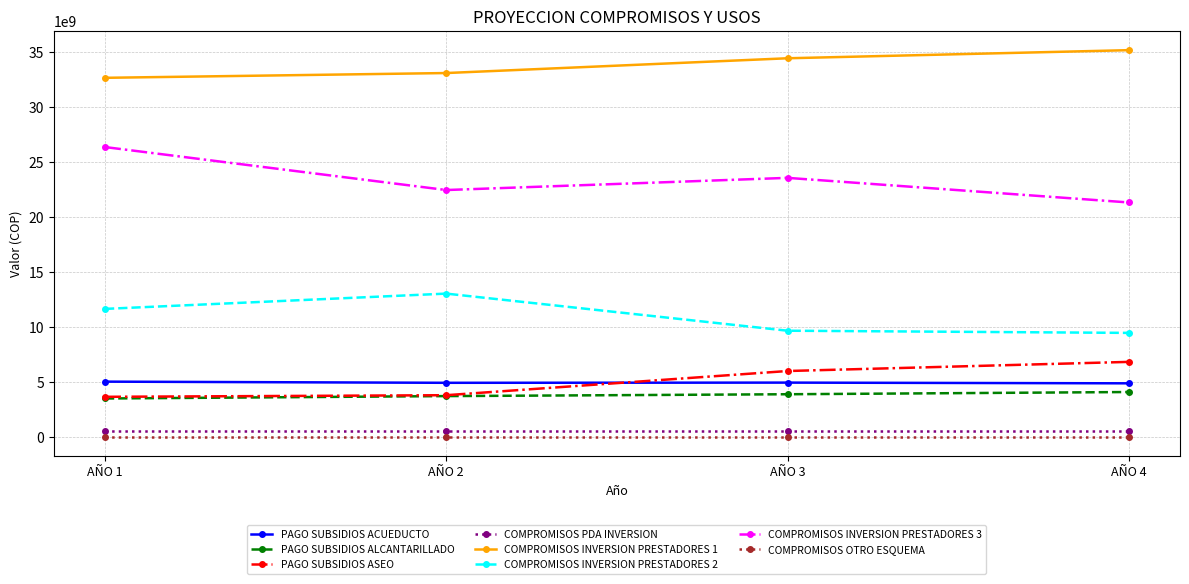

True or false: COMPROMISOS PDA INVERSION and PAGO SUBSIDIOS ASEO cross at least once.

False